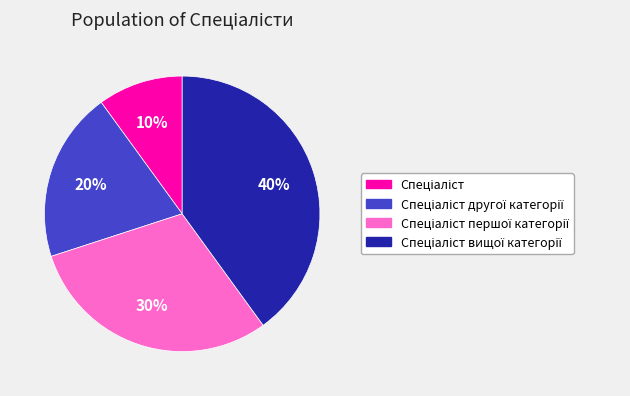

To the nearest percent, what is the average slice percentage?

25%